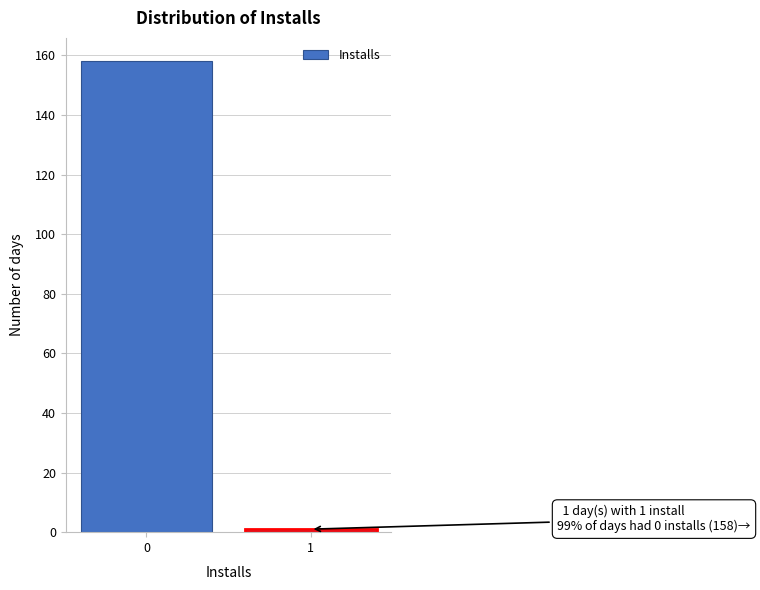

Reading left to right, what are all the values shown in this chart?

0=158	1=1